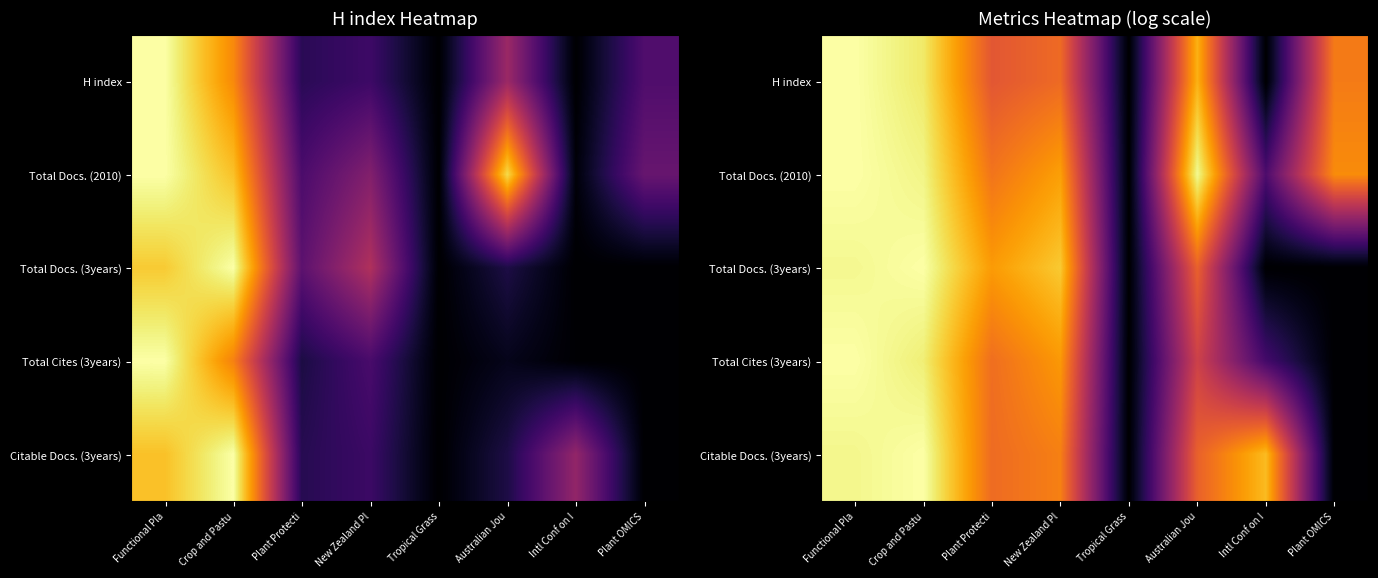

True or false: Total Cites (3years) has a value of 0.0 at Tropical Grass.

True